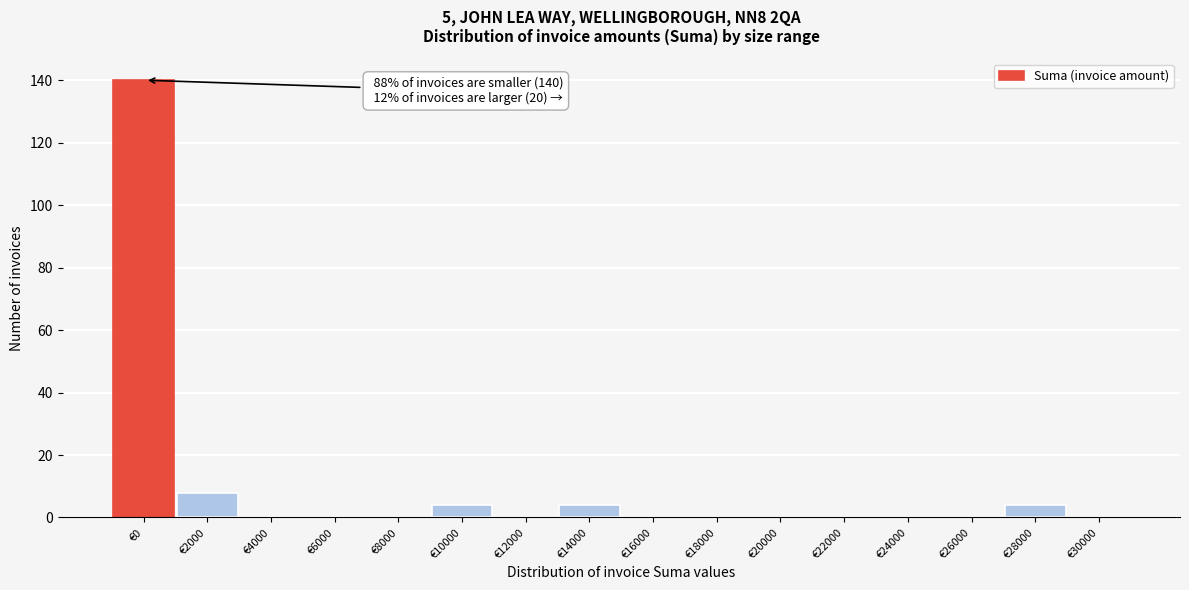

Reading left to right, list all the values displayed in this chart.

€0=140	€2000=8	€4000=0	€6000=0	€8000=0	€10000=4	€12000=0	€14000=4	€16000=0	€18000=0	€20000=0	€22000=0	€24000=0	€26000=0	€28000=4	€30000=0